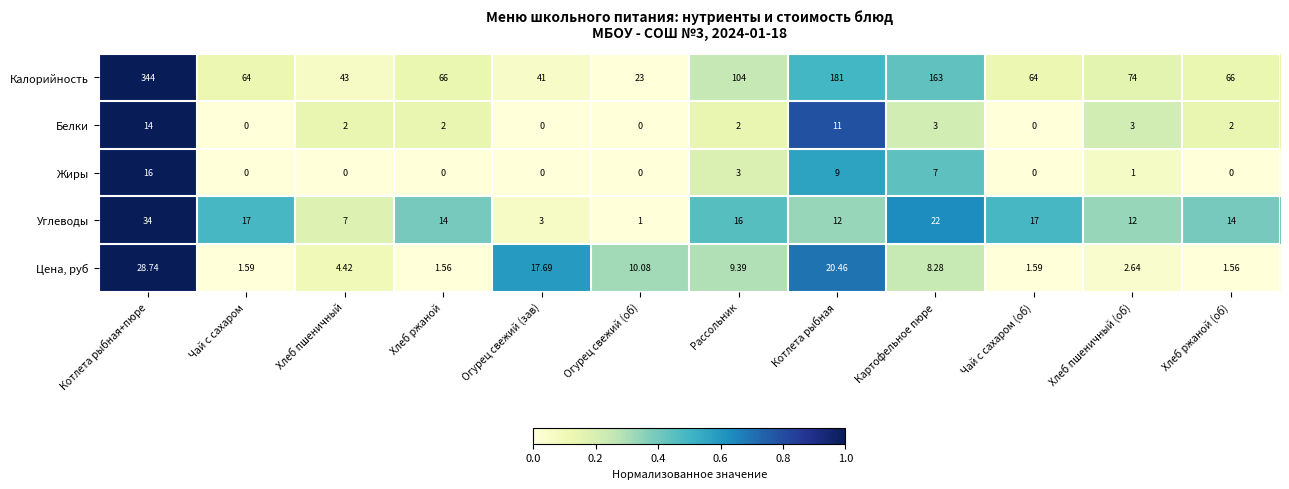

Is the value of Жиры at Хлеб ржаной (об) greater than the value of Цена, руб at Огурец свежий (об)?

No